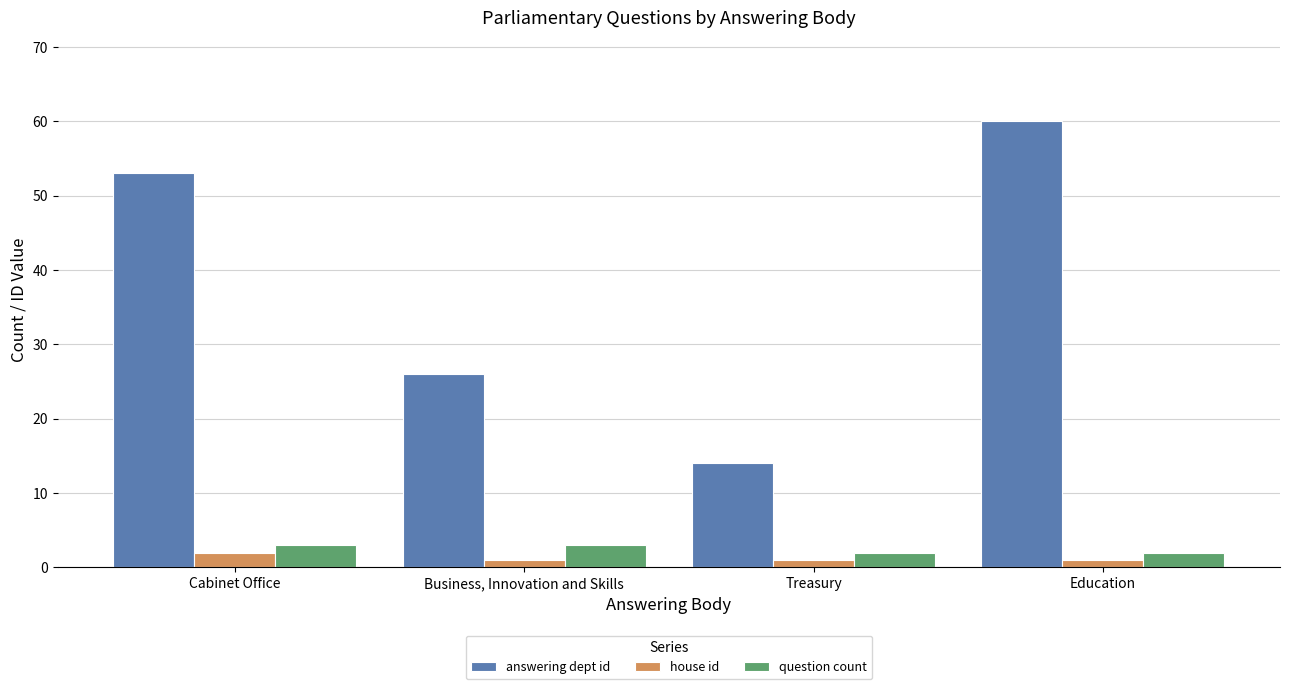

At Treasury, list the series in order from smallest to largest.

house id, question count, answering dept id